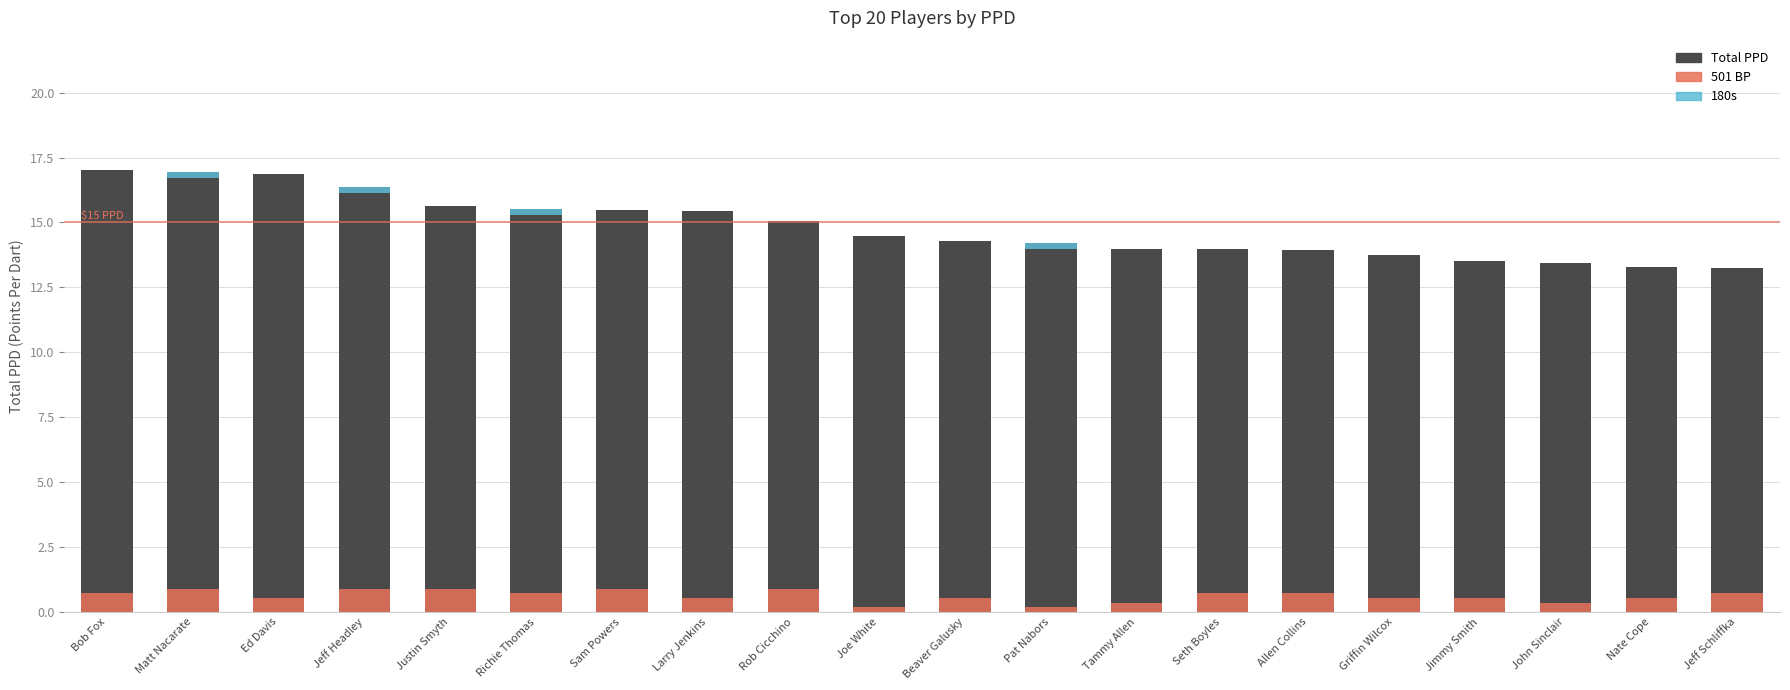

Which label corresponds to the largest value in the chart?

Bob Fox